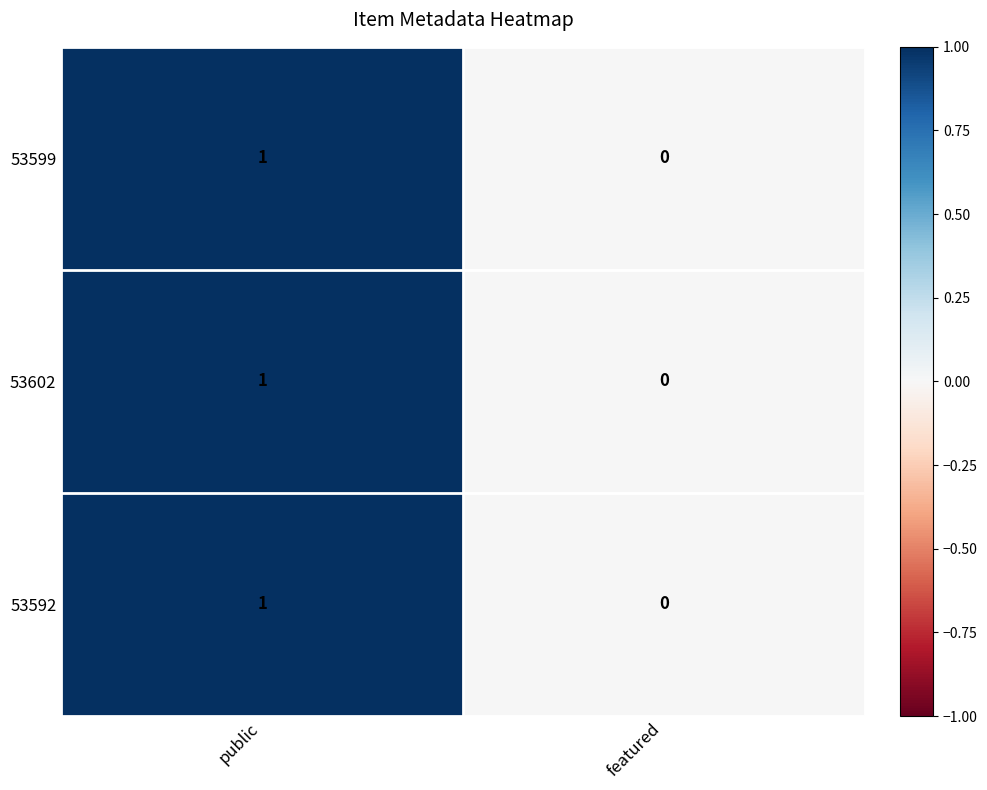

Rank the categories by 53602 value from lowest to highest.

featured, public